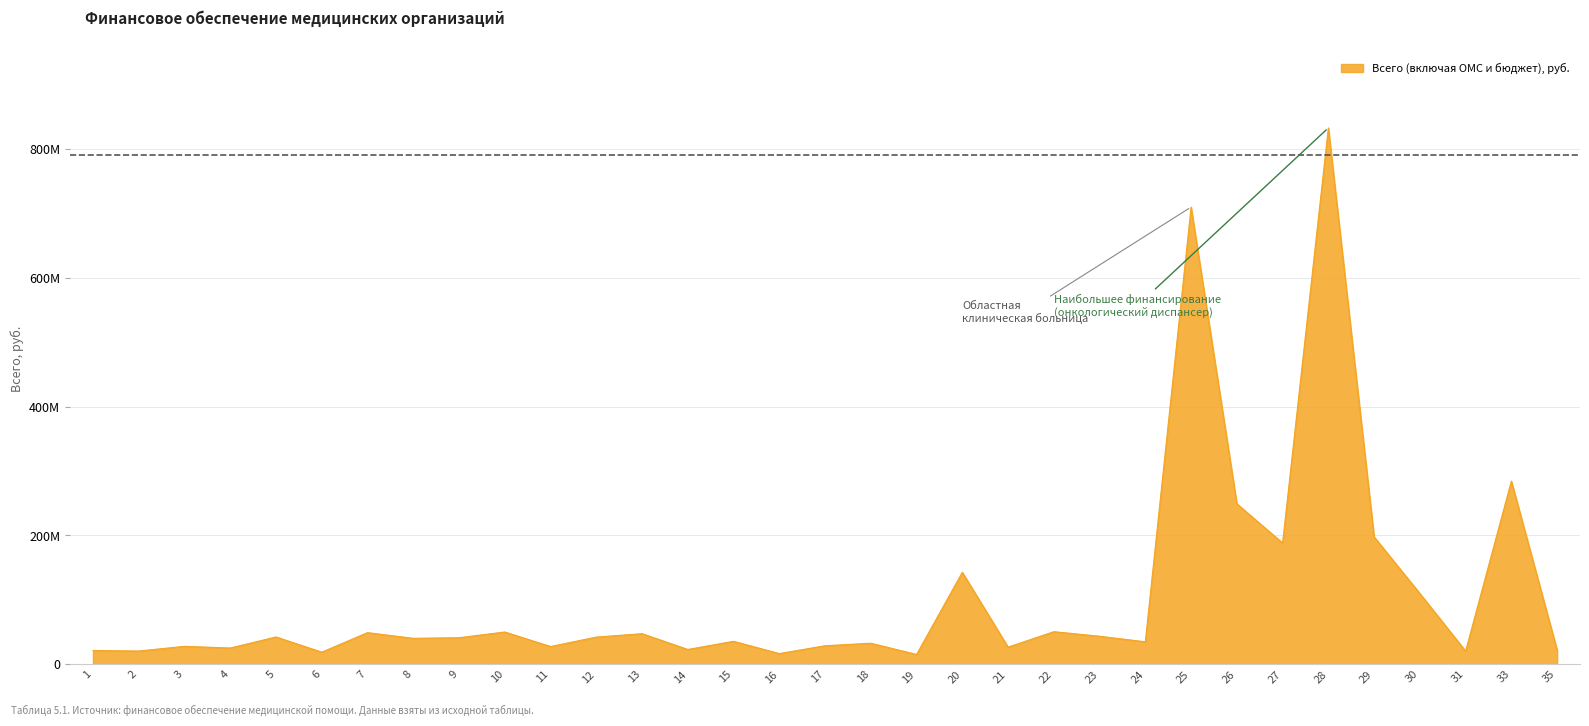

Does the chart display data point markers on the line(s)?

No